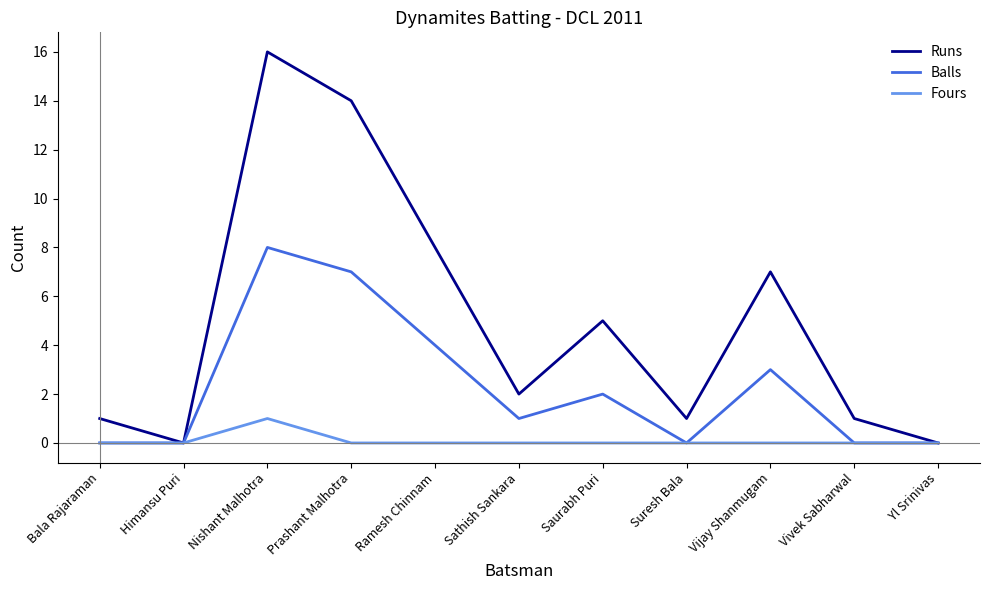

What is the difference between the highest and lowest values at Sathish Sankara?

2